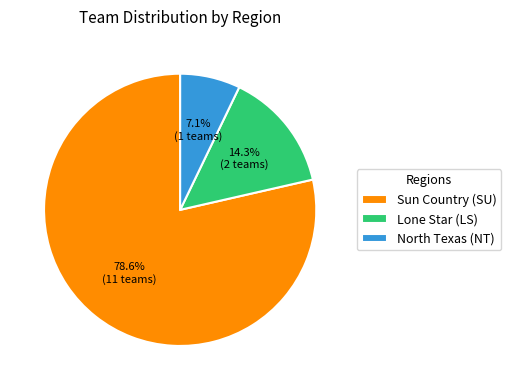

What percentage is the North Texas (NT) slice, to the nearest percent?

7%